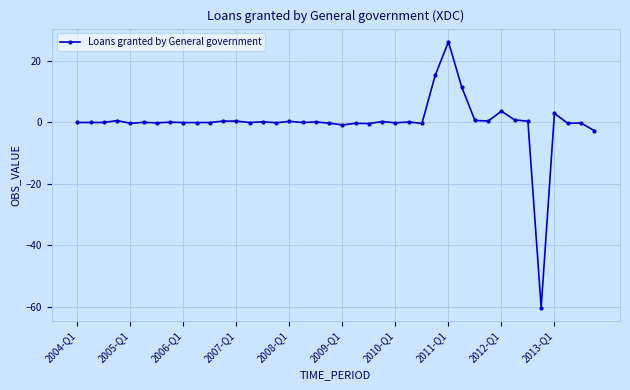

True or false: the data has more than 1 interior local peaks.

True